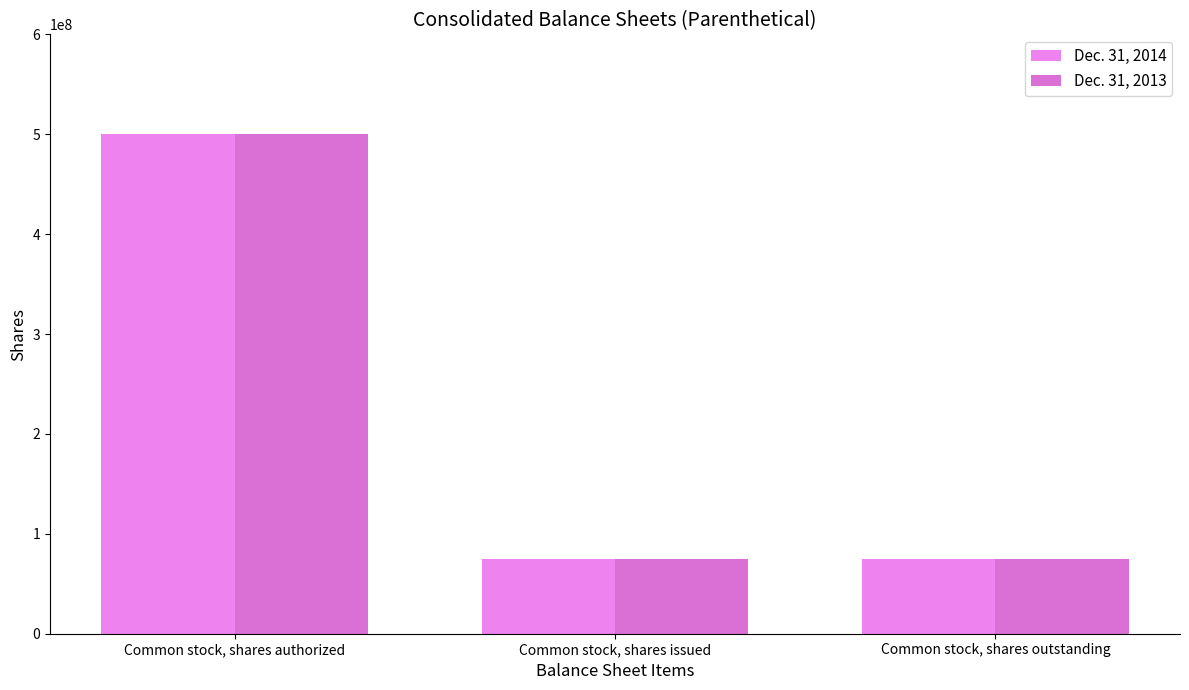

Which series has the widest spread of values?

Dec. 31, 2014